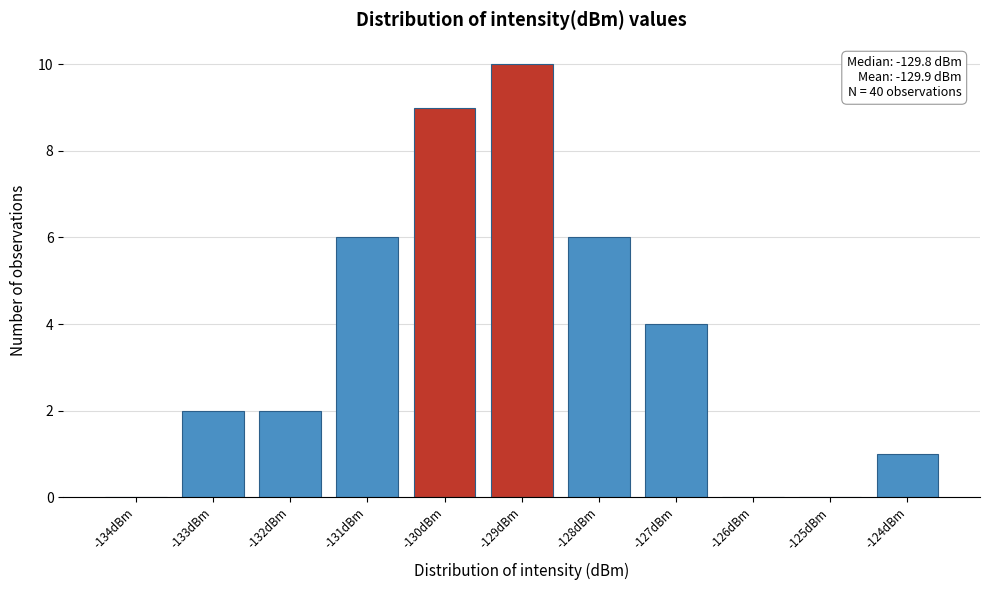

Reading left to right, extract all data points from this chart.

-134dBm=0	-133dBm=2	-132dBm=2	-131dBm=6	-130dBm=9	-129dBm=10	-128dBm=6	-127dBm=4	-126dBm=0	-125dBm=0	-124dBm=1